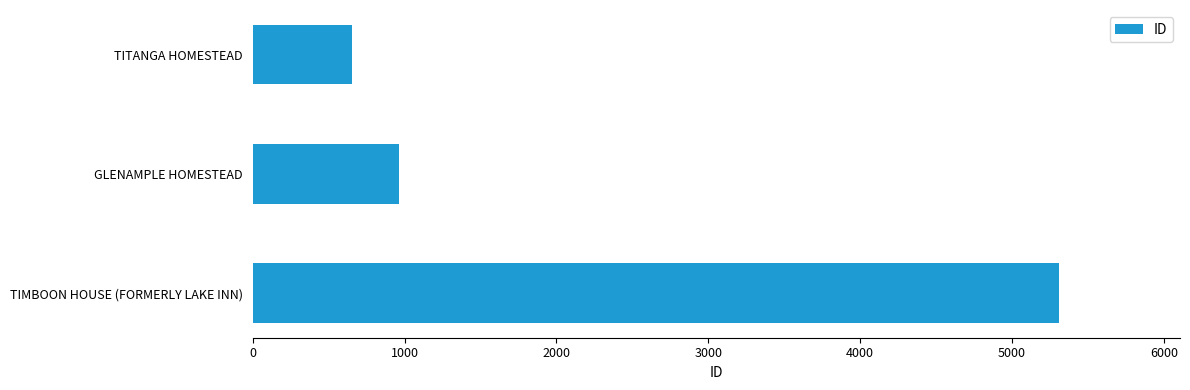

What is the value of the 1st bar from the top?

655